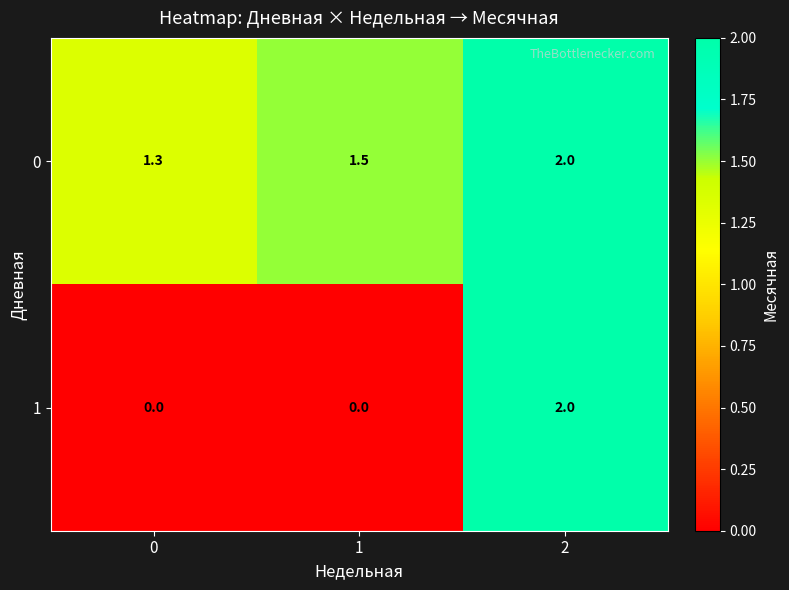

What is the sum of the 1 values at 2 and 1?

2.0